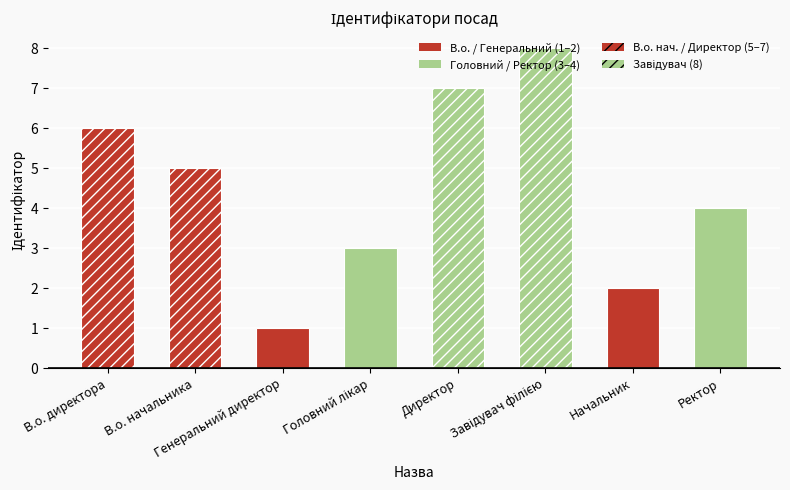

What is the sum of all values?

36